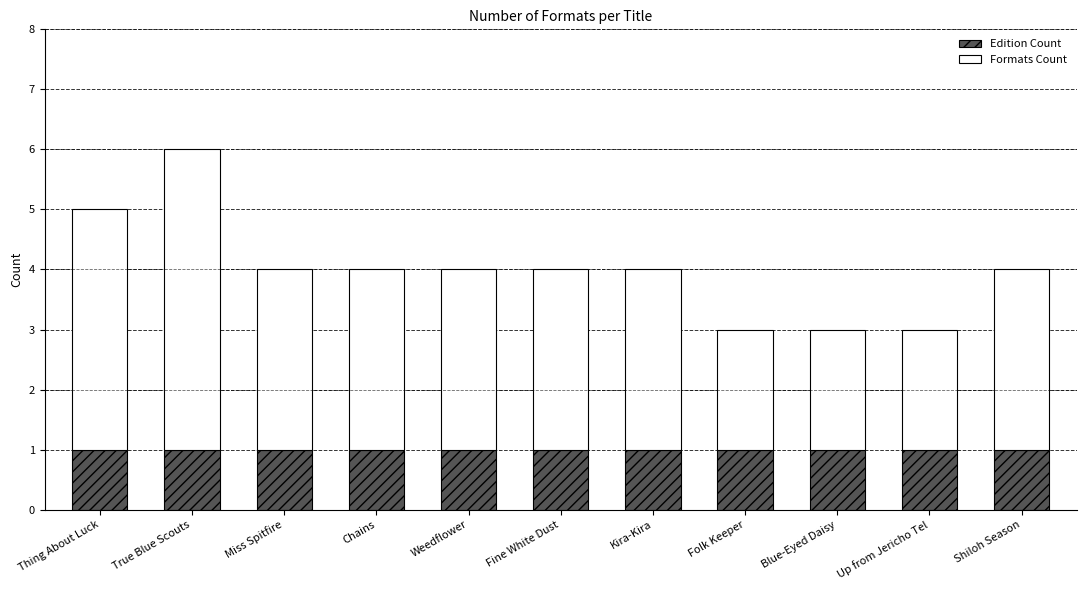

At which category is the sum across all series the highest?

True Blue Scouts